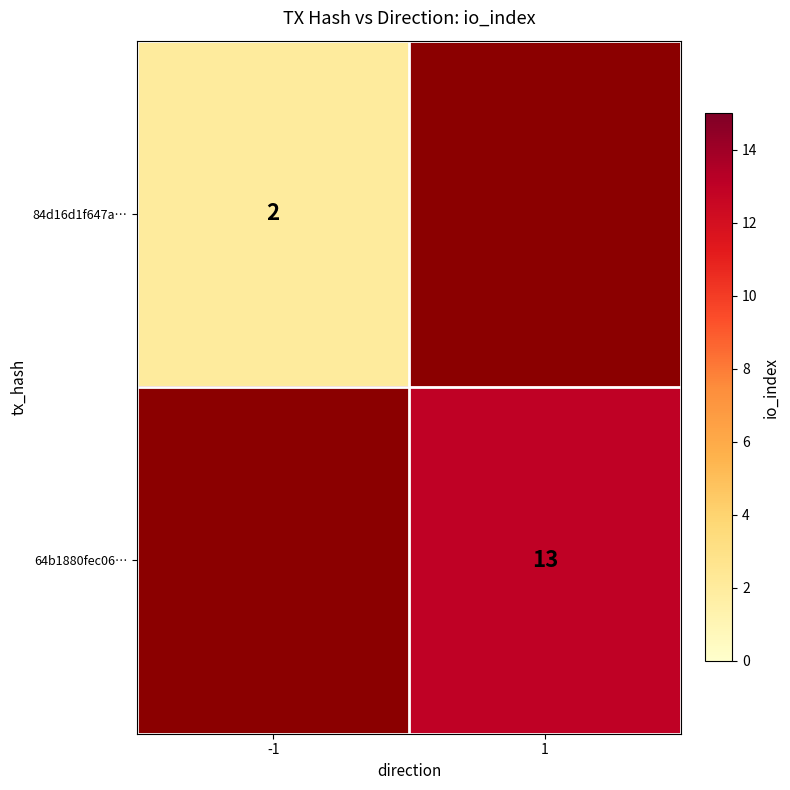

What is the greatest value displayed?

13.0